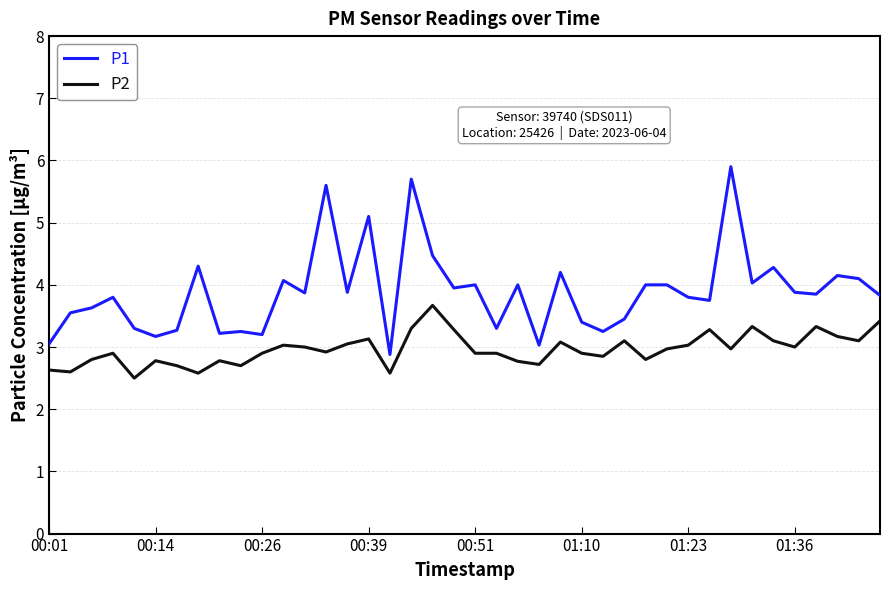

Which series has the widest spread of values?

P1